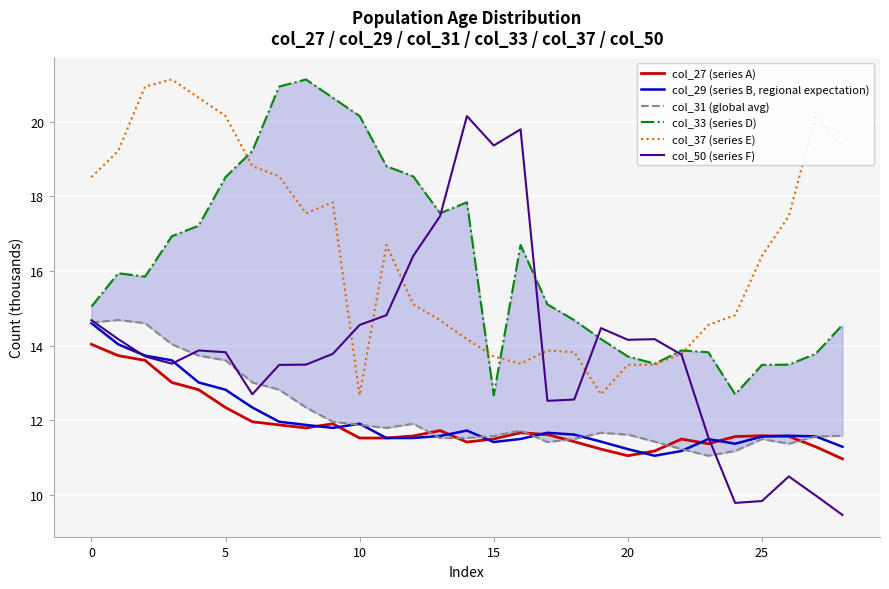

Which series has the largest total across all categories?

col_37 (series E)